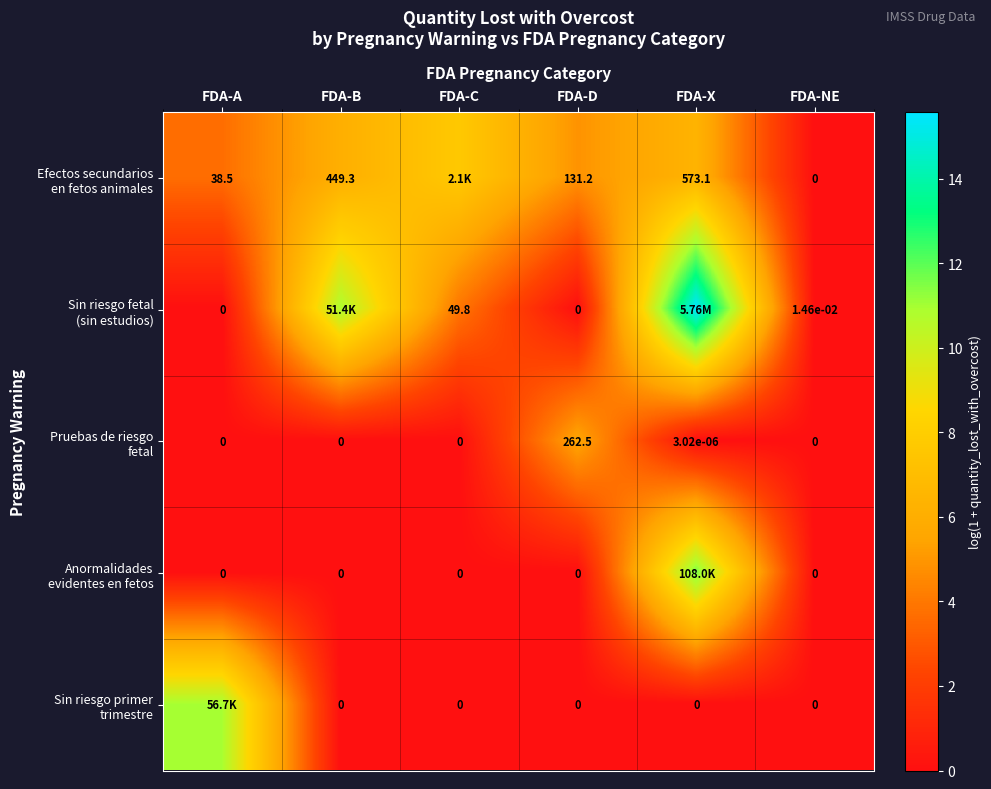

What is the difference between the maximum and minimum values in the Sin riesgo fetal (sin estudios) series?

15.6